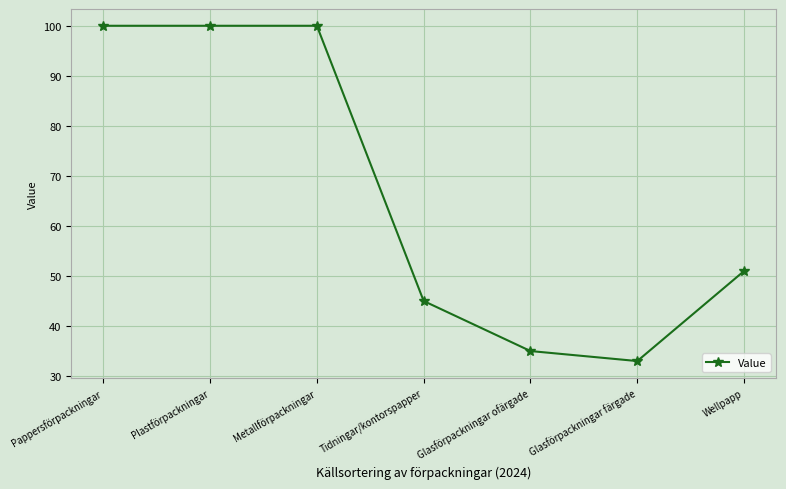

What value does the data have at Glasförpackningar färgade, to the nearest 5?

35